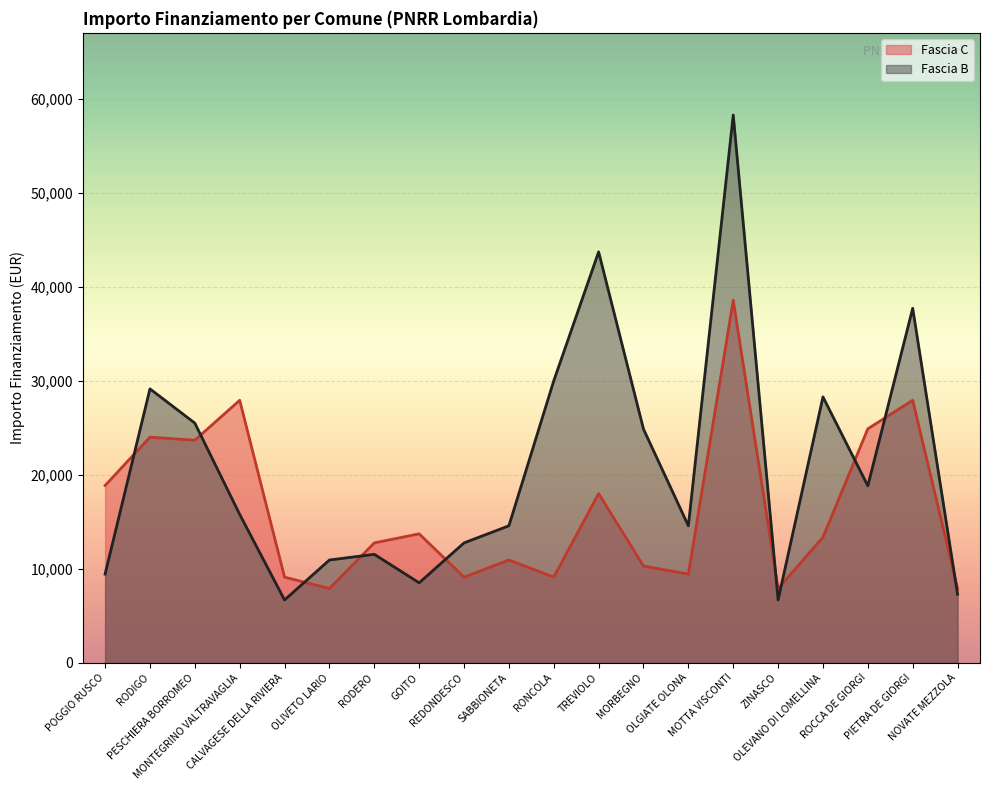

What is the value of the Fascia C point at the 13th from the left?

10284